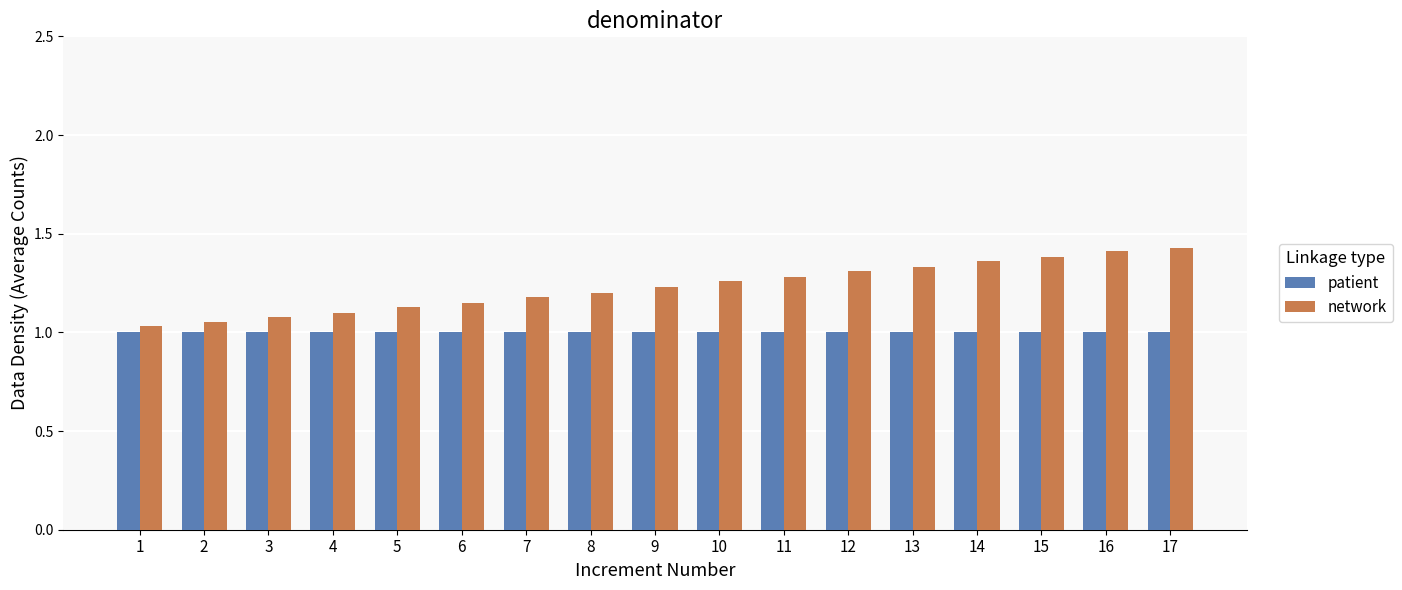

Rank the series by their average value, from lowest to highest.

patient, network